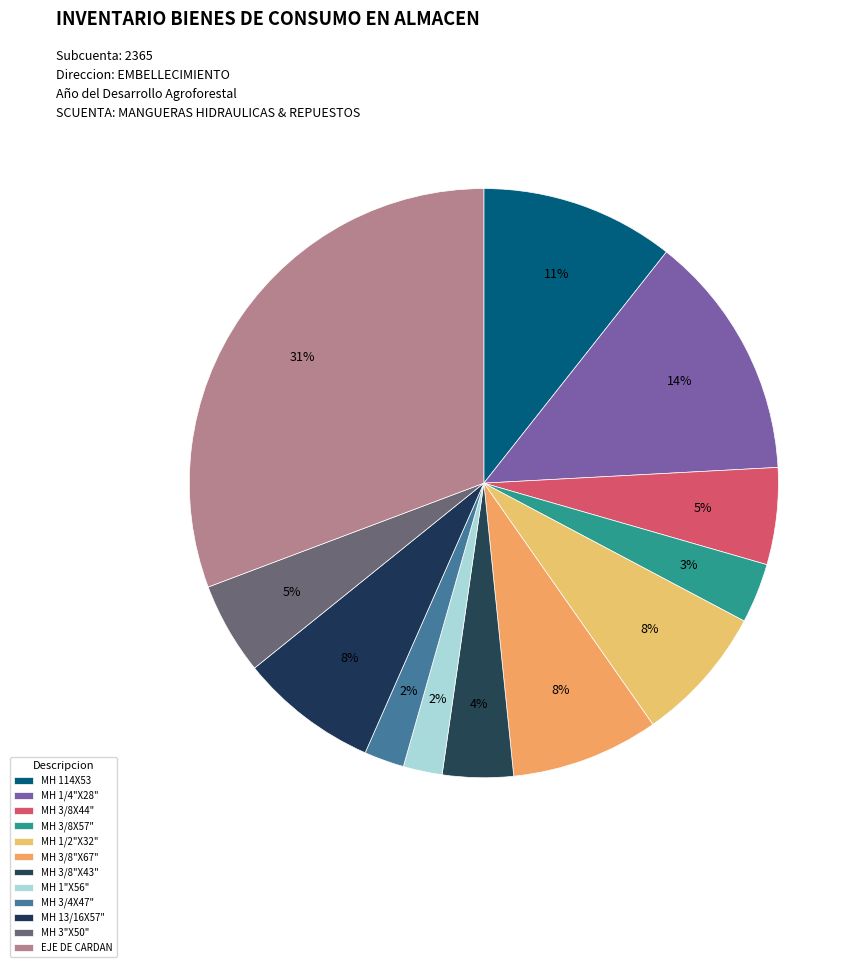

Count the number of slices in the pie.

12